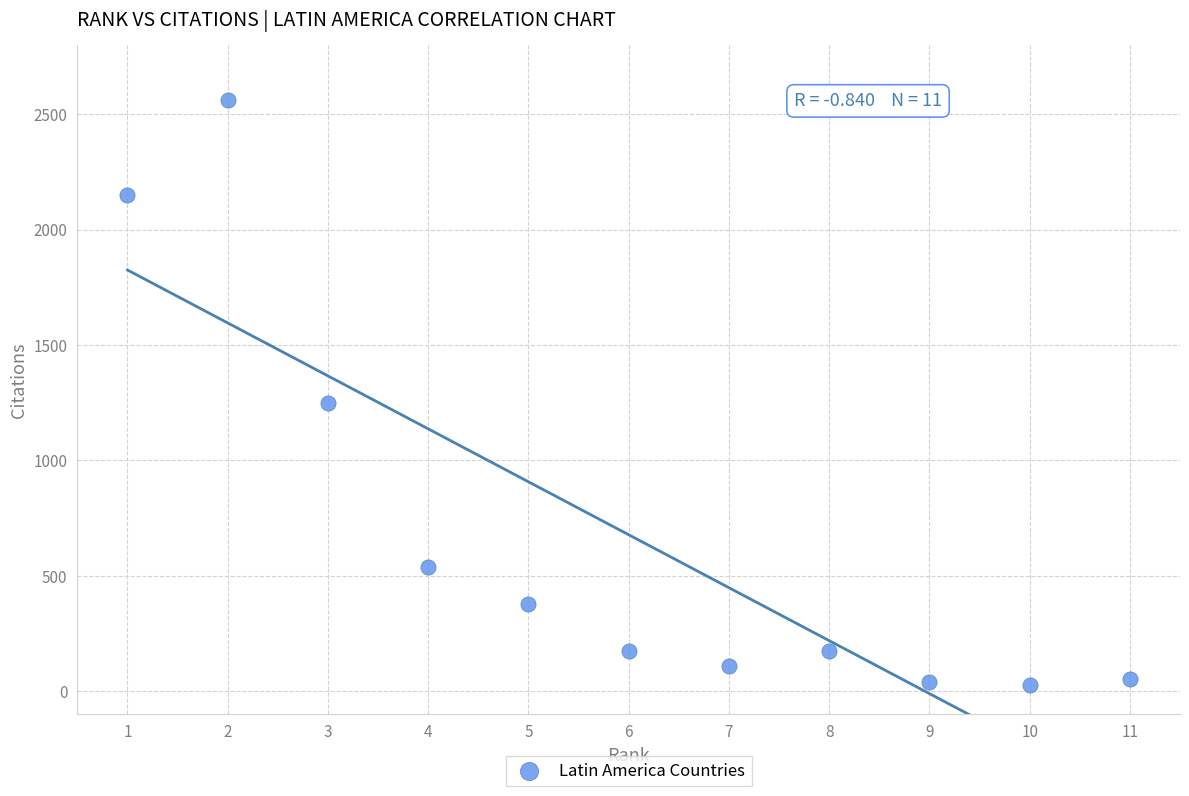

What Y value in the scatter plot is closest to 1295?

1248